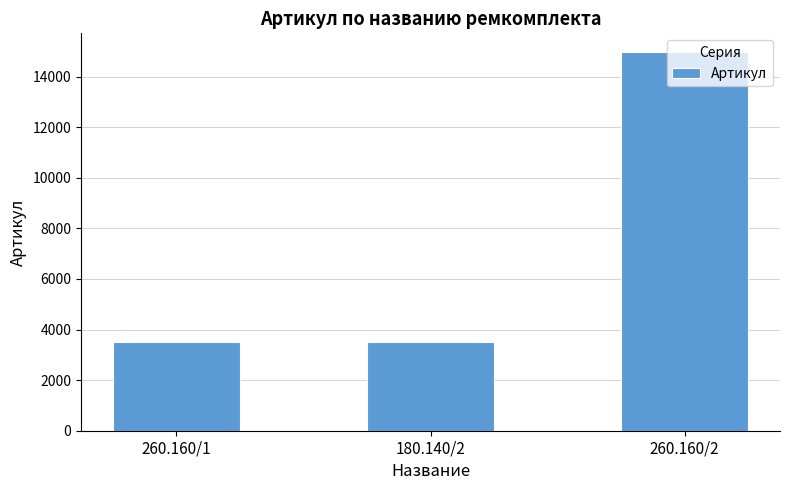

How many bars are there in total?

3